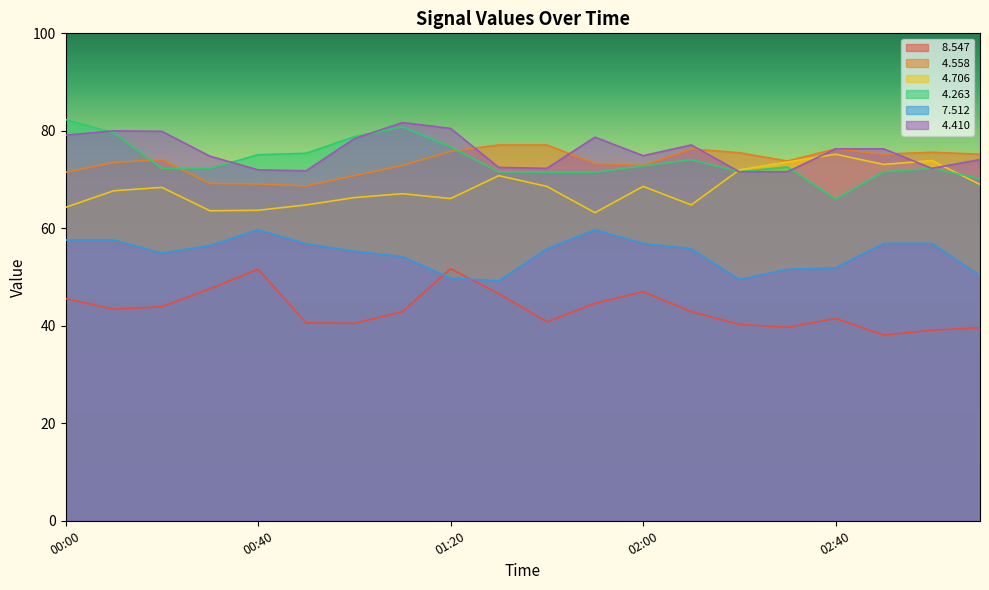

Count the number of data series in this chart.

6